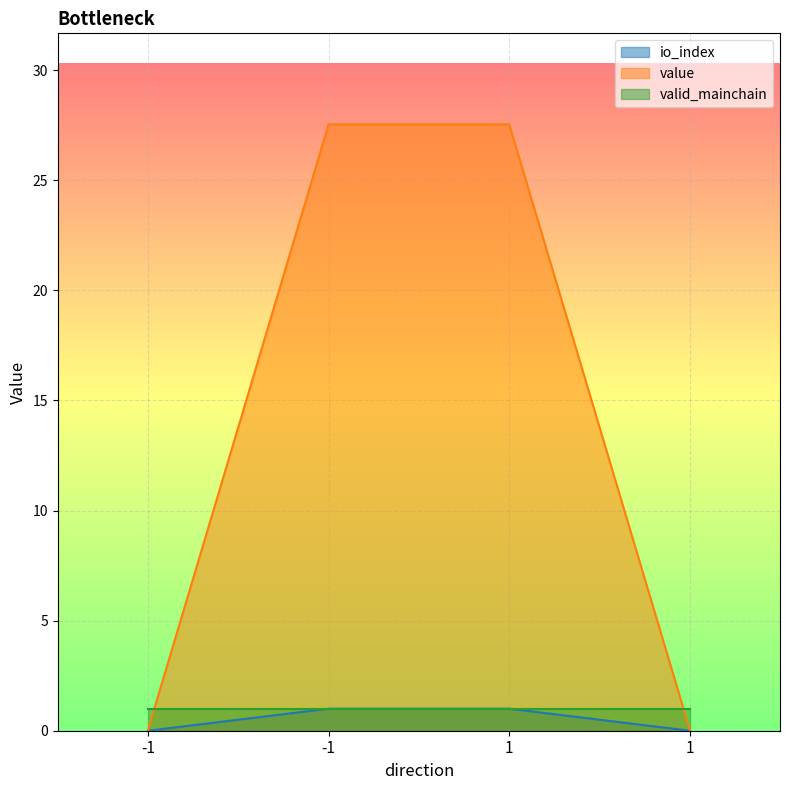

True or false: io_index has a value of 0.0 at -1.

True